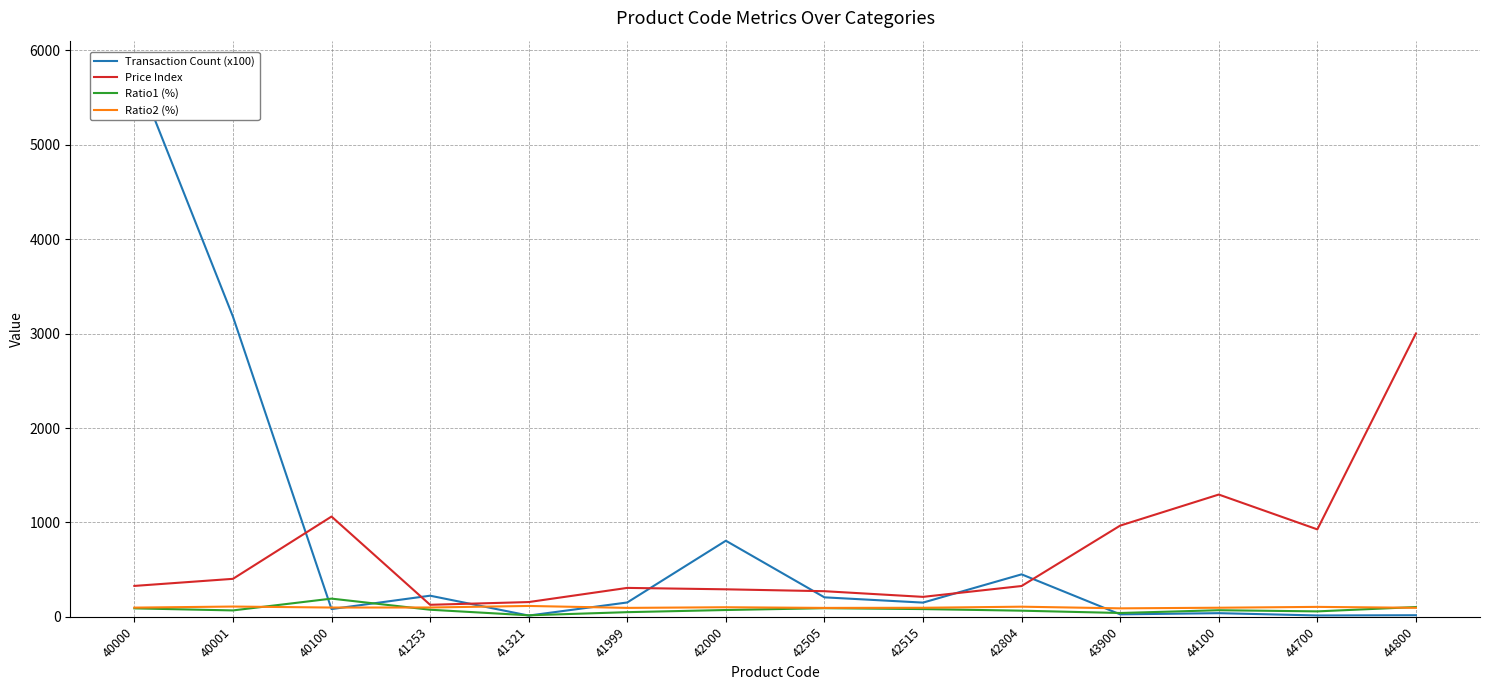

Which label corresponds to the smallest value in the chart?

41321